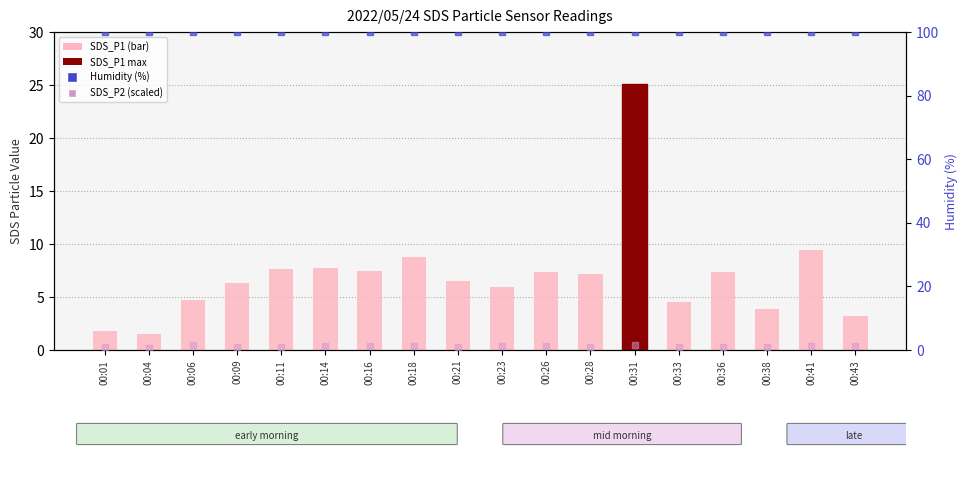

Which series reaches the maximum Y coordinate?

Humidity